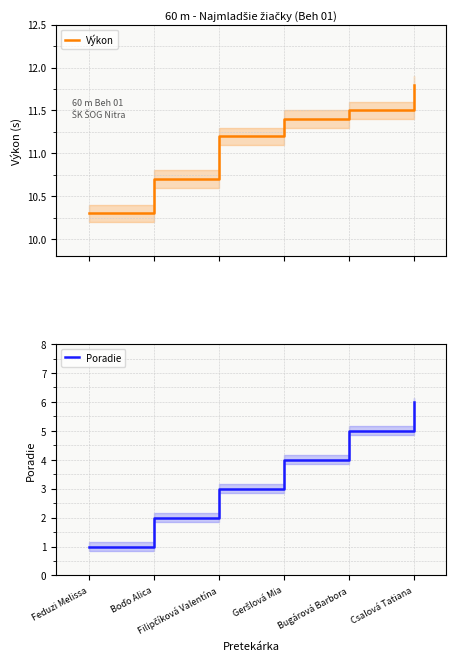

Which label corresponds to the smallest value in the chart?

Feduzi Melissa